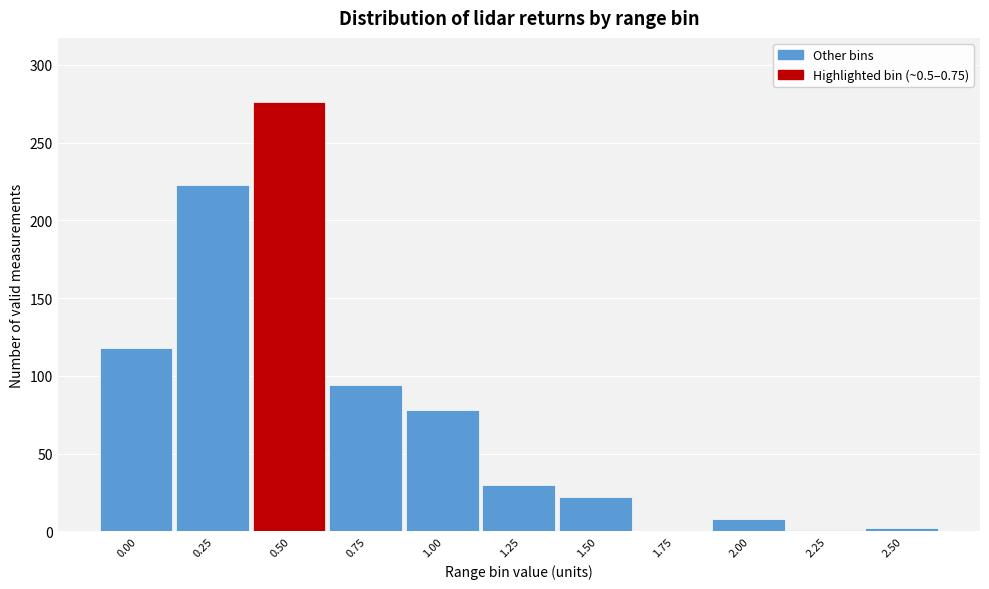

True or false: the data shows 118 at 0.00.

True